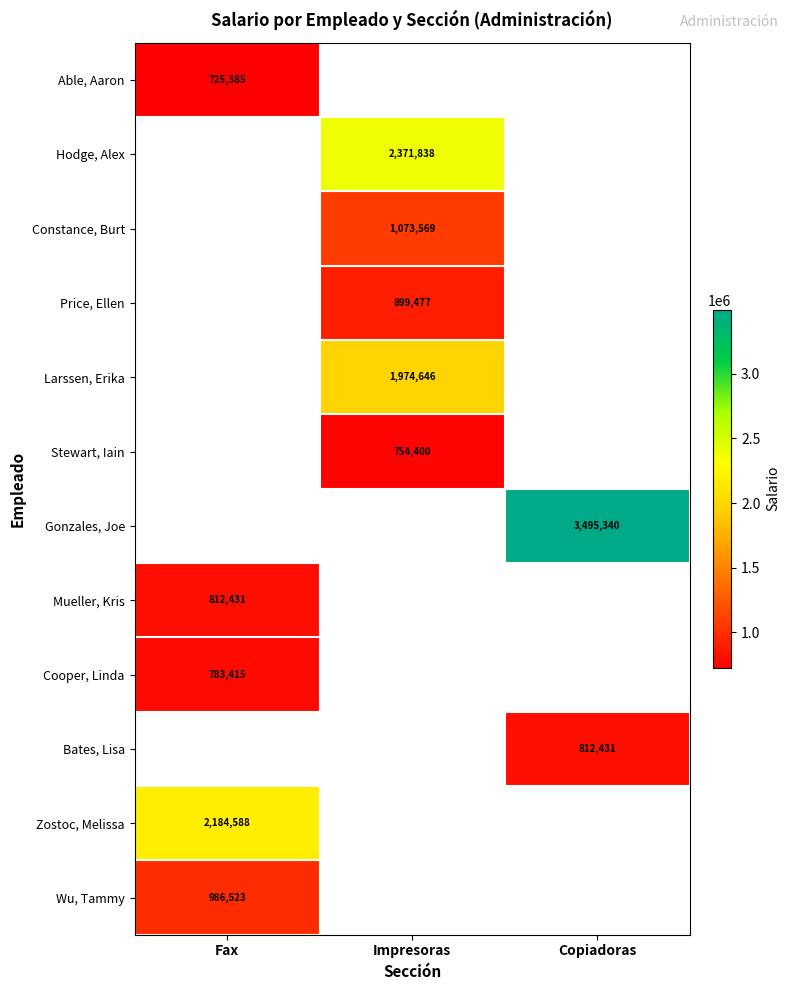

What is the greatest value displayed?

3495340.0